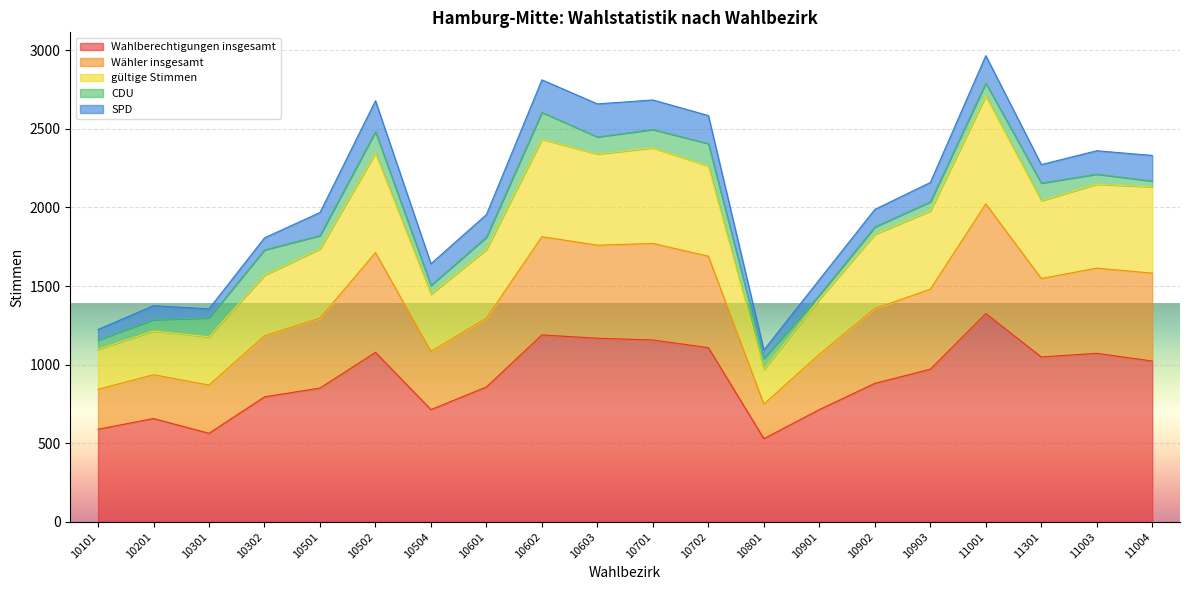

At which category does the chart reach its peak across all series?

11001